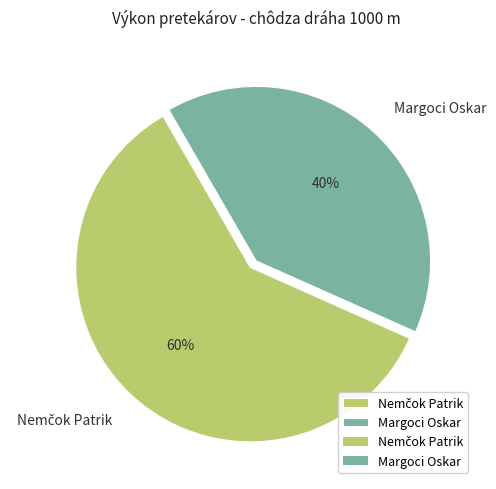

To the nearest percent, what is the average slice percentage?

50%